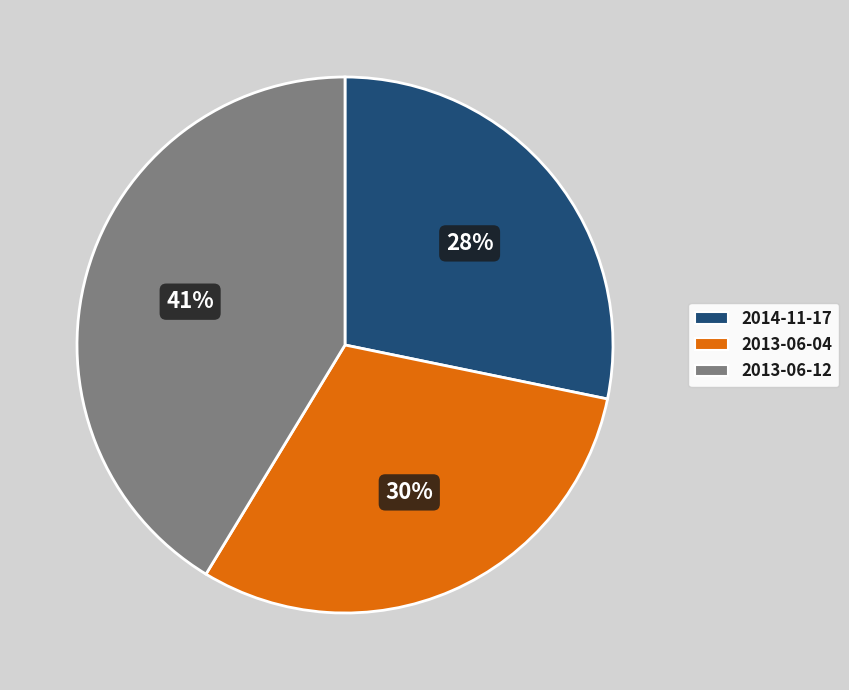

Rank the categories by value from lowest to highest.

2014-11-17, 2013-06-04, 2013-06-12